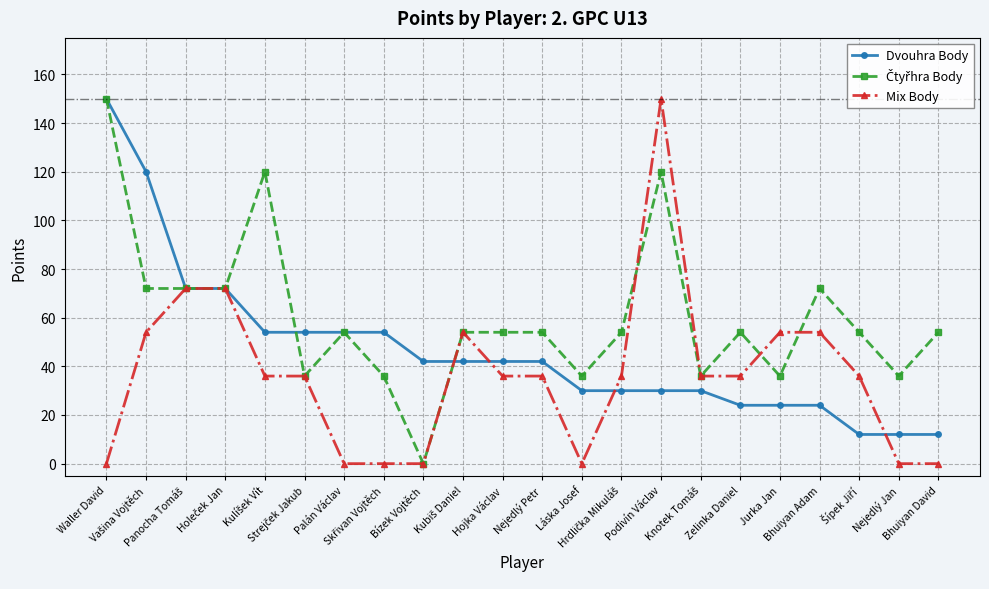

What is the minimum value for Dvouhra Body?

12